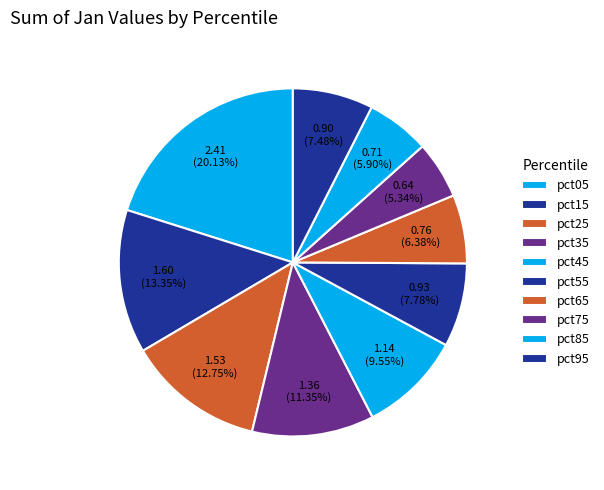

How many slices are in this pie chart?

10